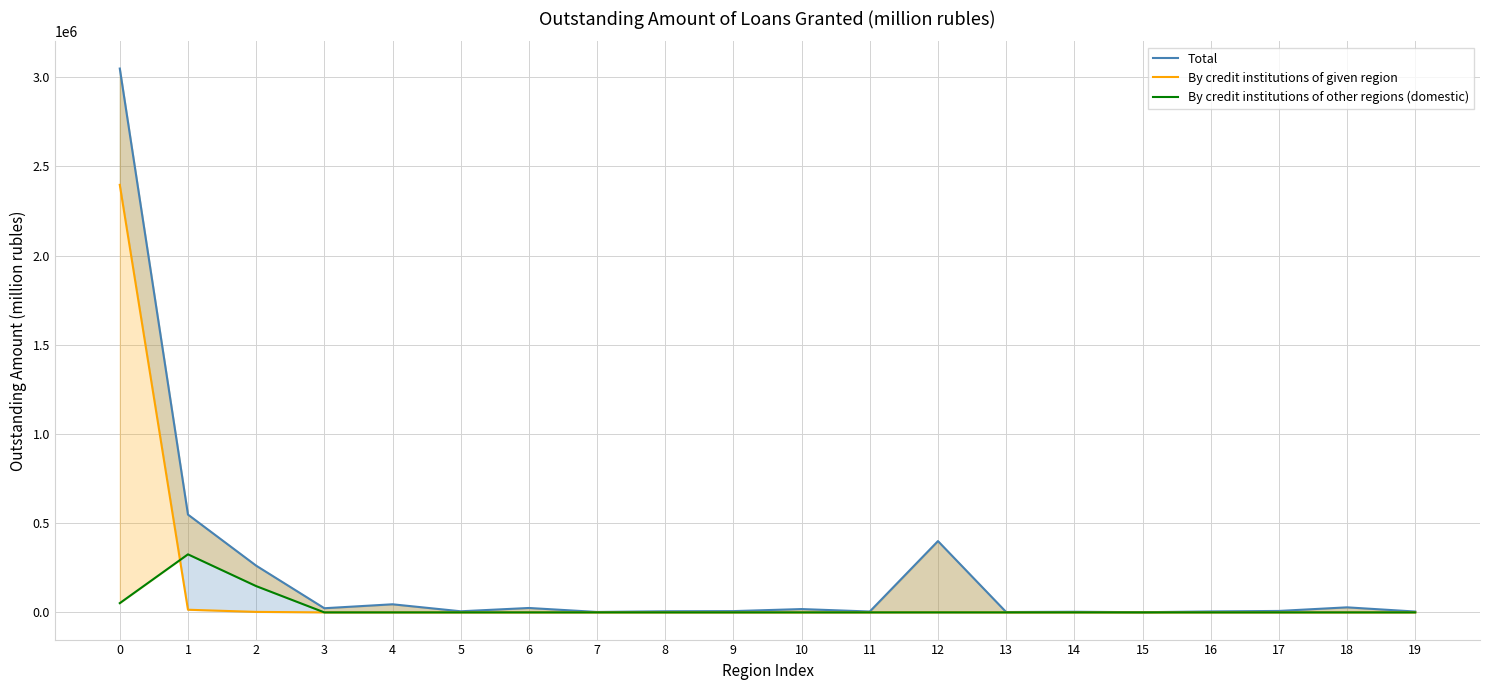

What is the difference between the second highest and second lowest values in the By credit institutions of given region series?

14883